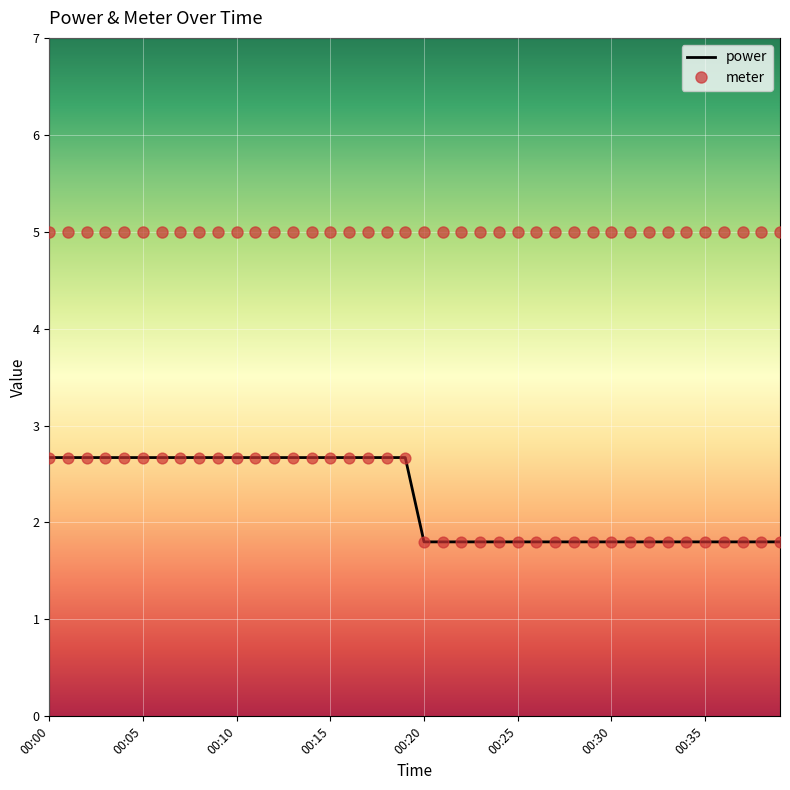

Which series has the largest total across all categories?

meter